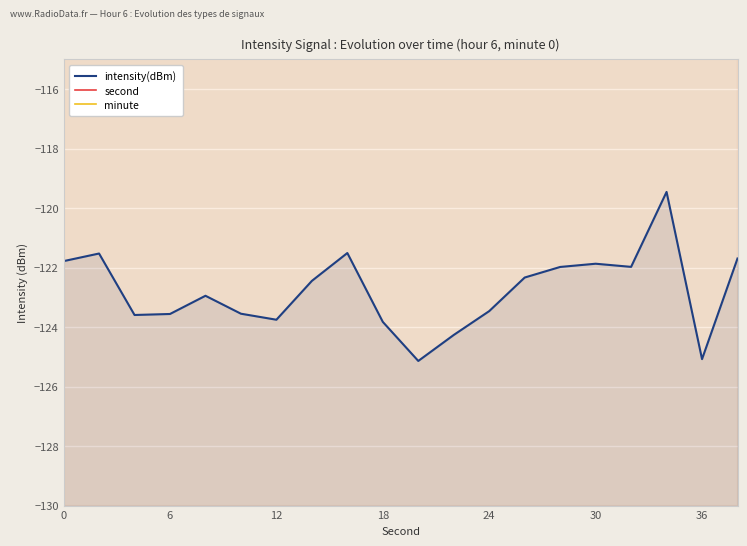

How many series are shown in this chart?

3